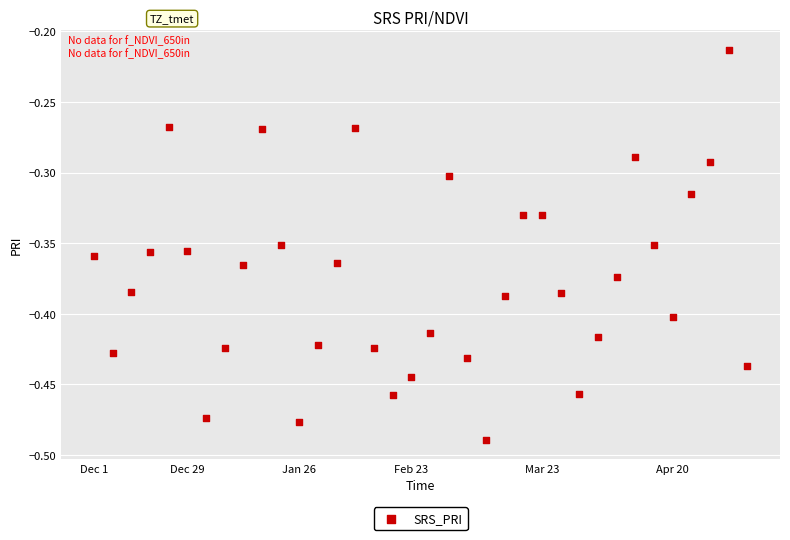

What is the range of Y values (max minus min)?

0.3